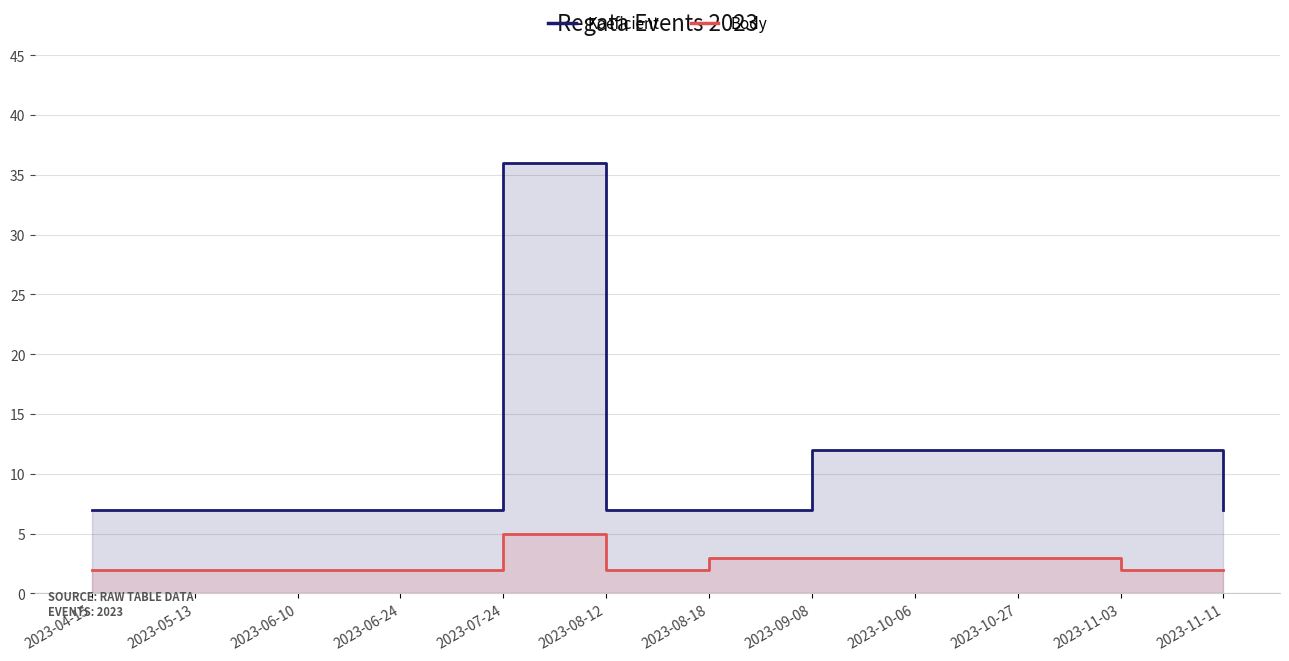

Which series changed the most between 2023-04-15 and 2023-08-18?

Body